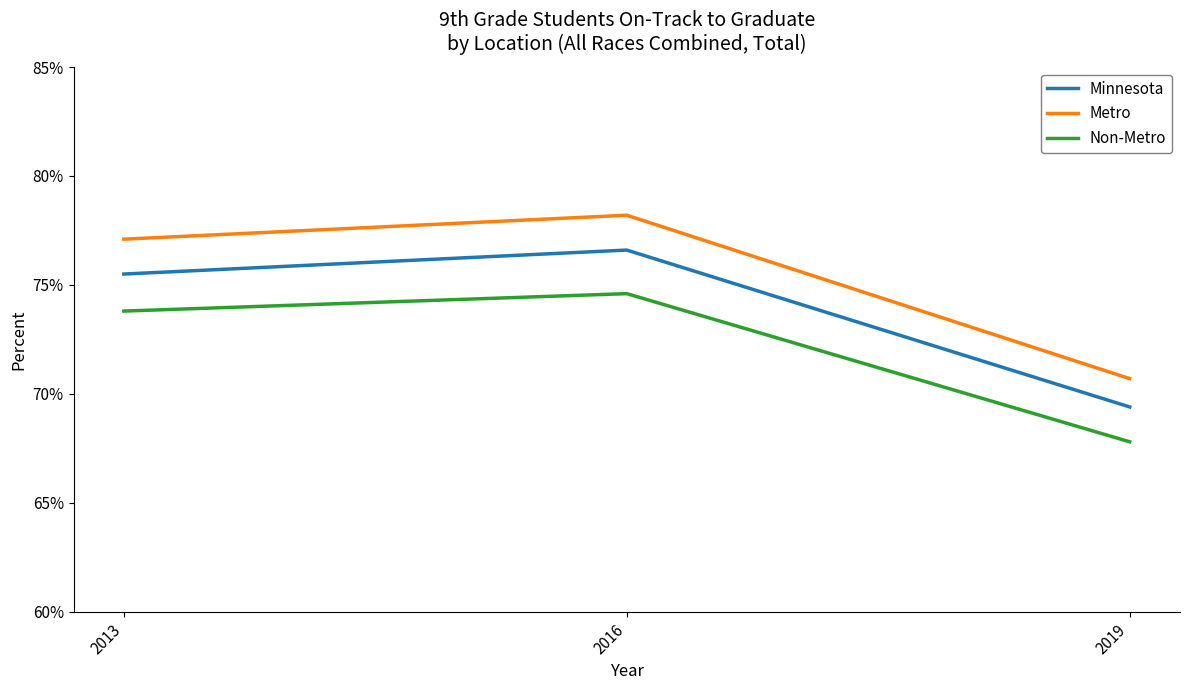

Does the chart display data point markers on the line(s)?

No